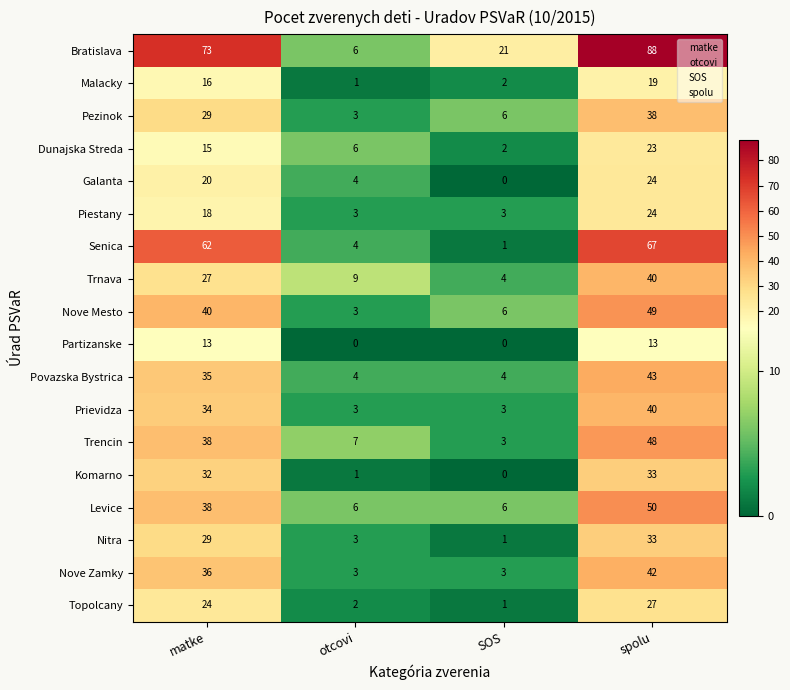

What is the difference between the Senica values at matke and SOS?

61